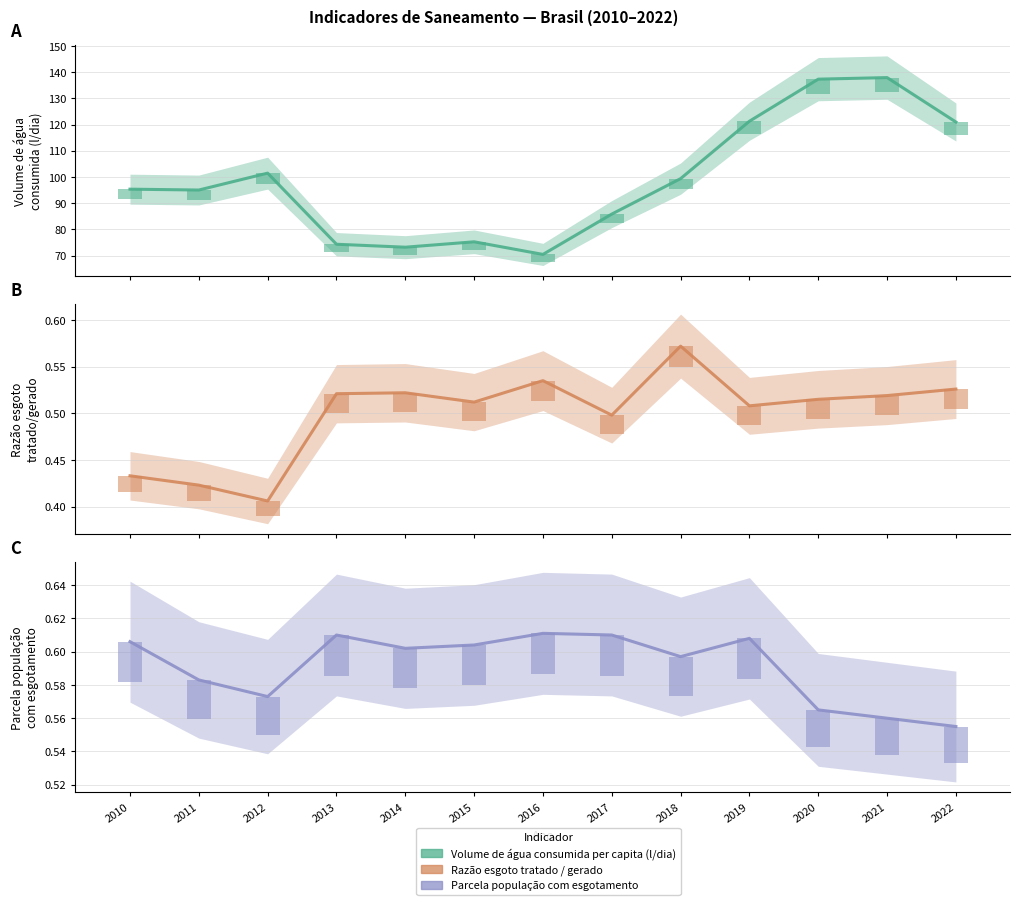

What is the sum of all Razão esgoto tratado / gerado values?

6.5